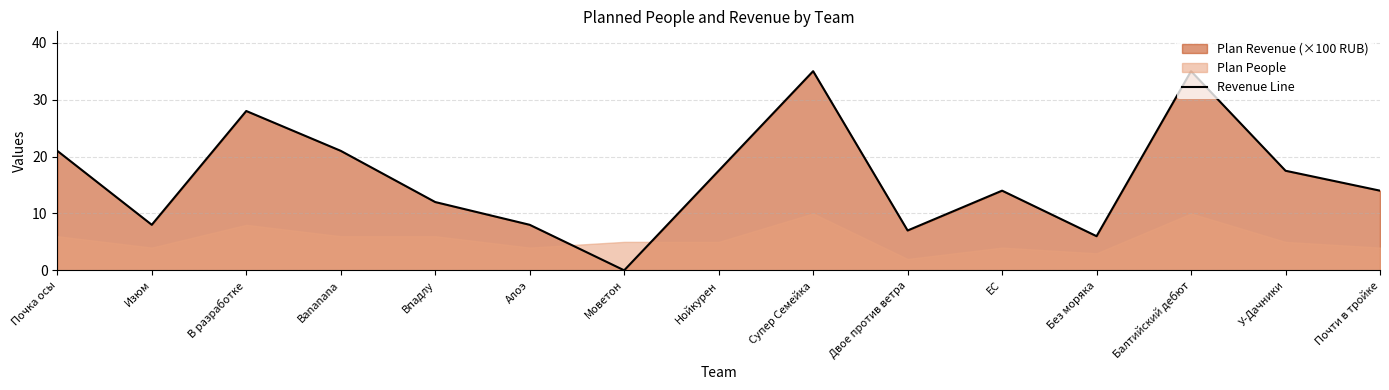

What is the approximate value at Почка осы?

21.0